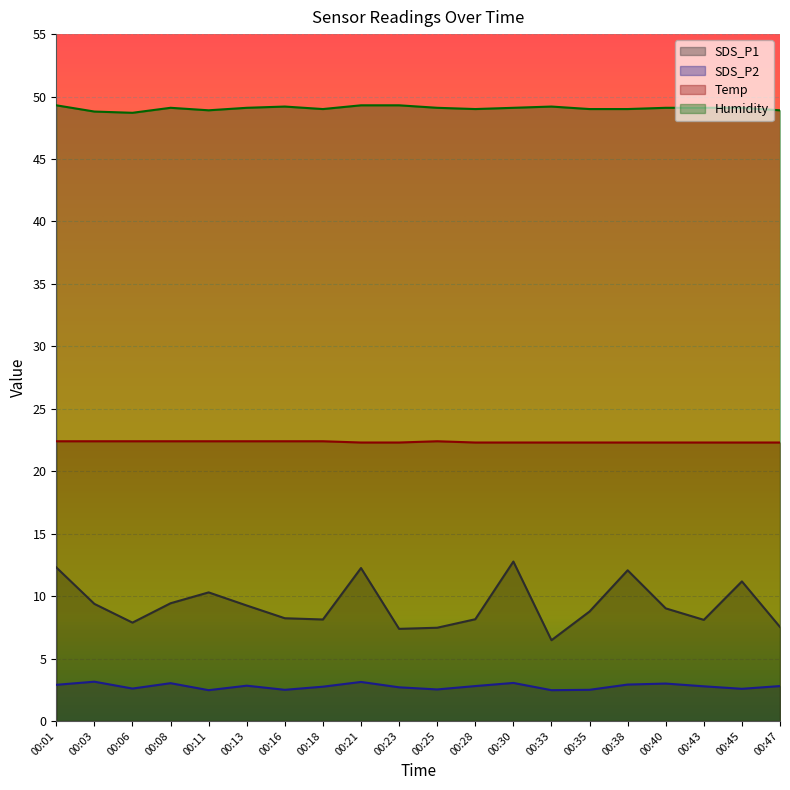

At which category is the sum across all series the highest?

00:30